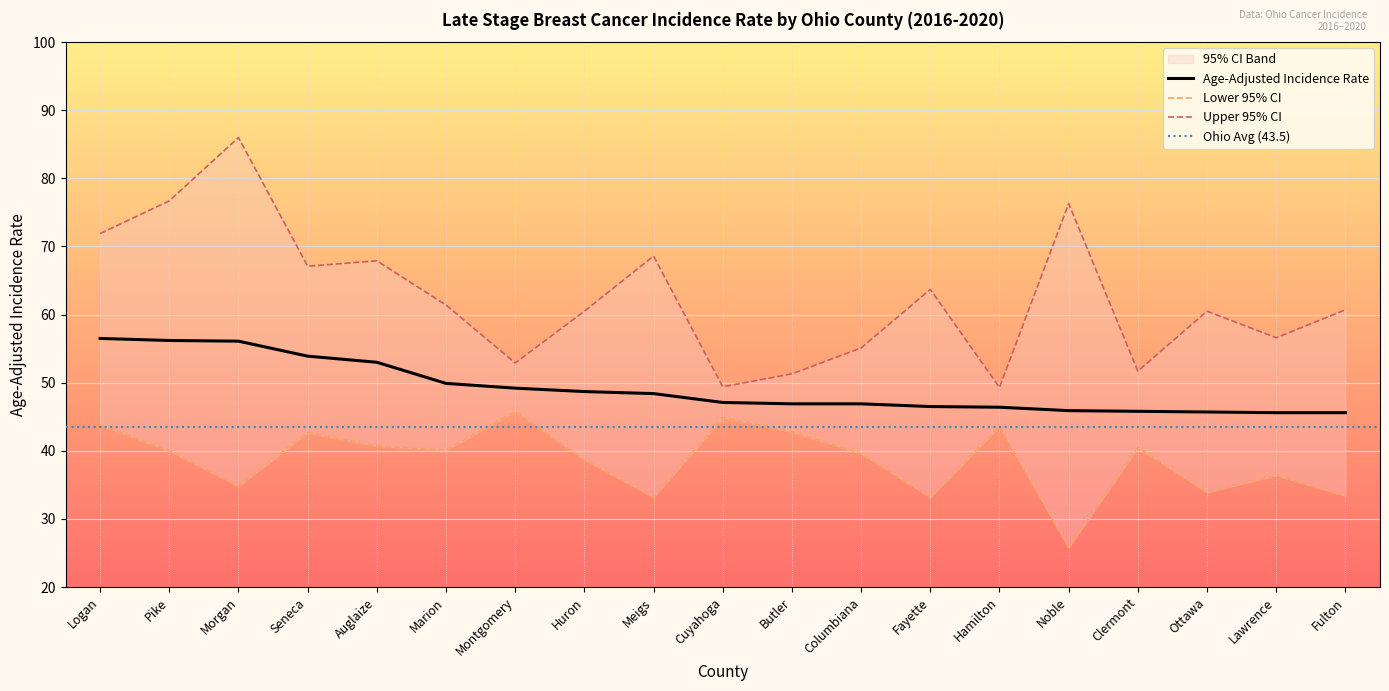

Is it true that Upper 95% CI equals 76.3 at Noble?

True